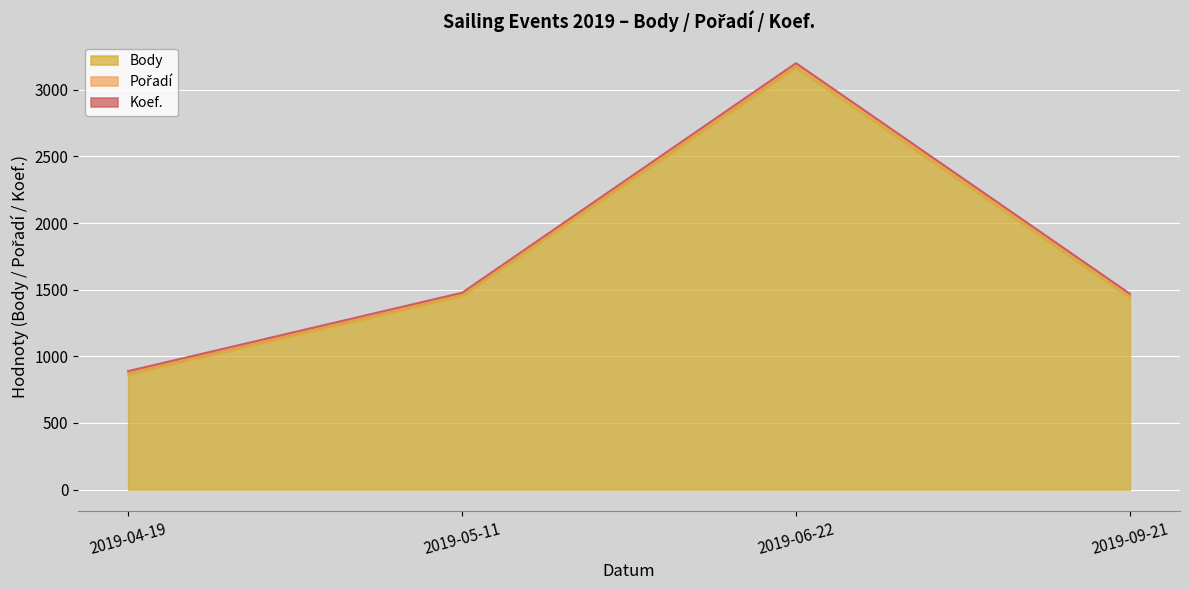

How many lines are shown in the chart?

3